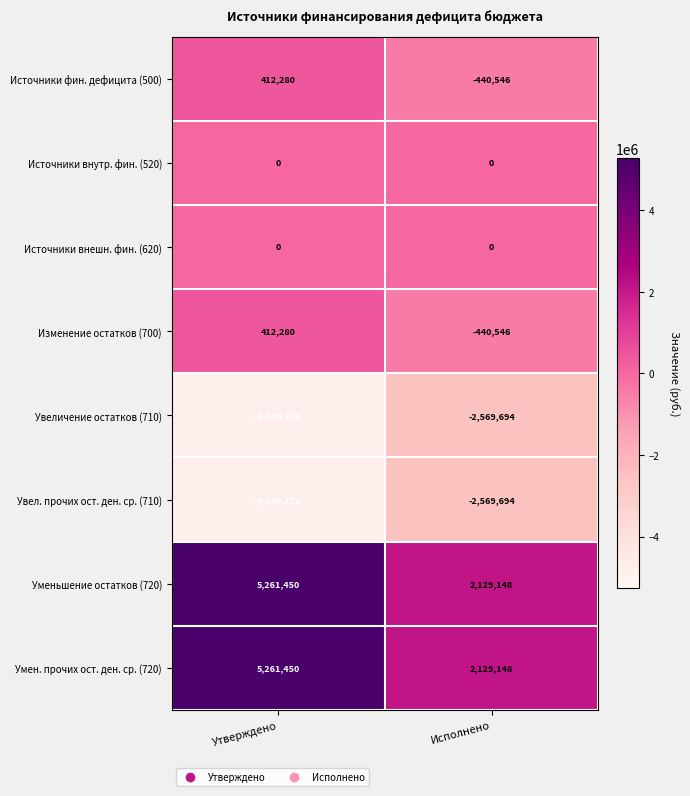

How many data points does each series have?

2